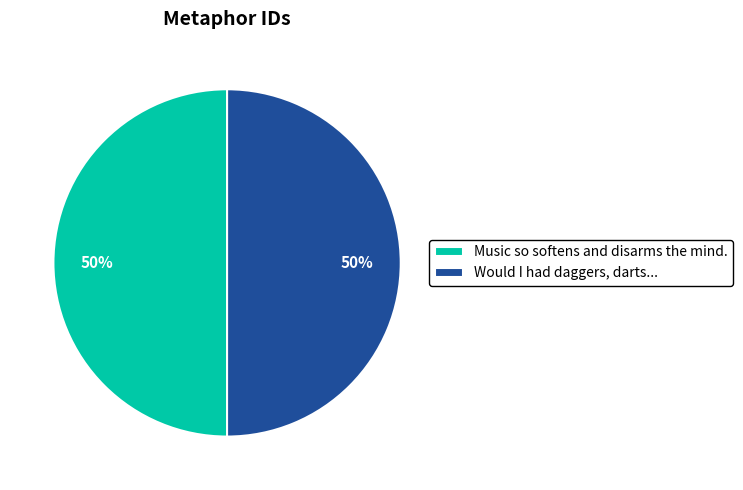

True or false: Music so softens and disarms the mind. accounts for 41% of the total.

False